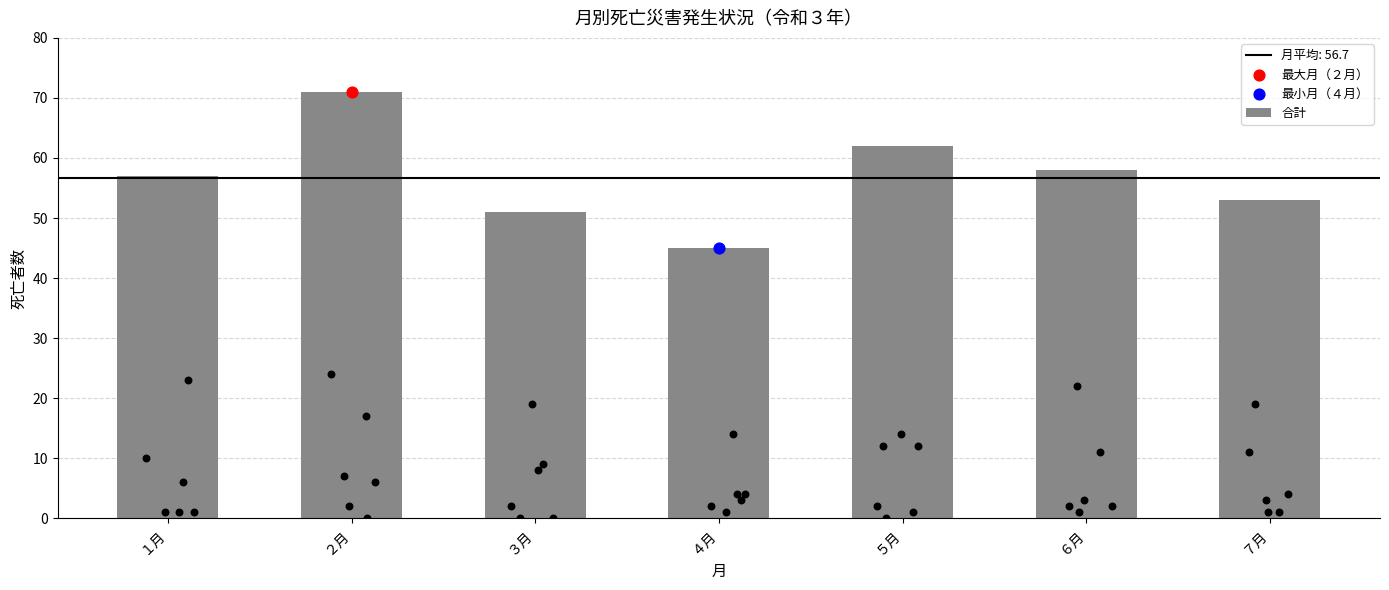

What is the change in value from ３月 to ６月?

+7